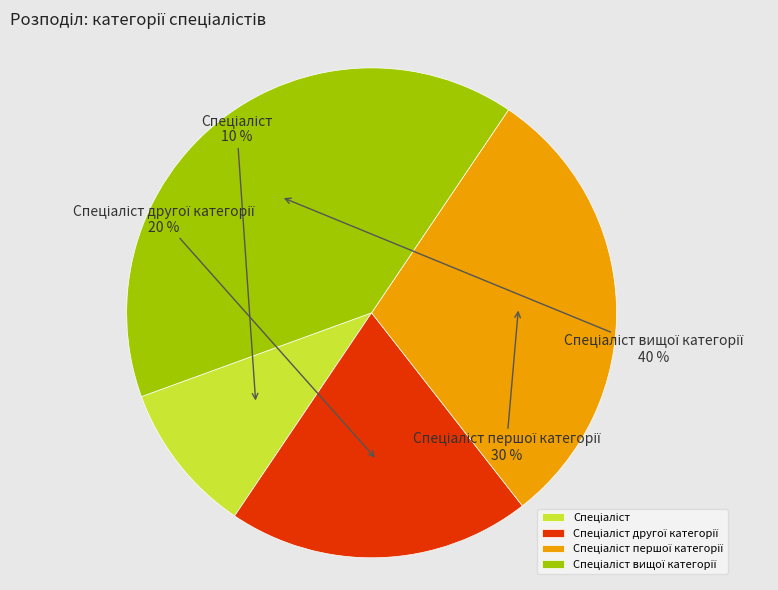

To the nearest percent, what is the average slice percentage?

25%